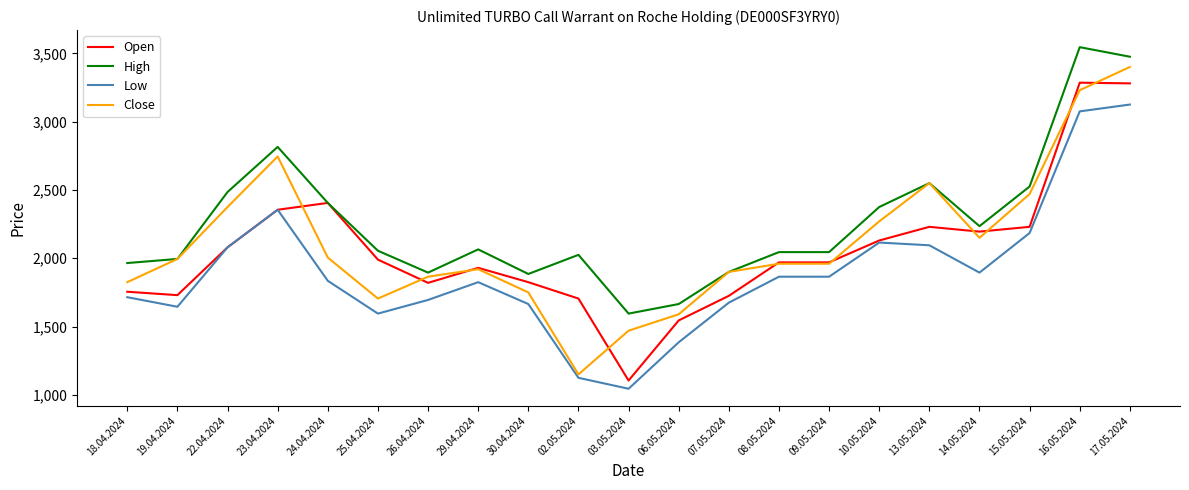

At which label does Close first exceed 1960?

19.04.2024